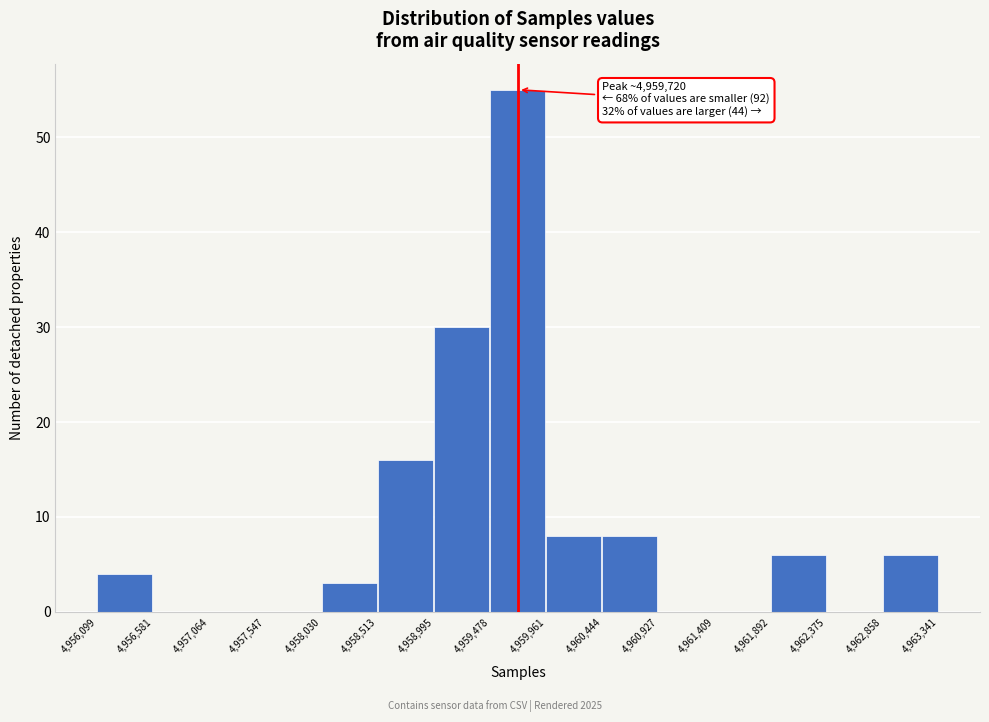

Which range on the x-axis has the tallest bar?

4,959,478 to 4,959,961